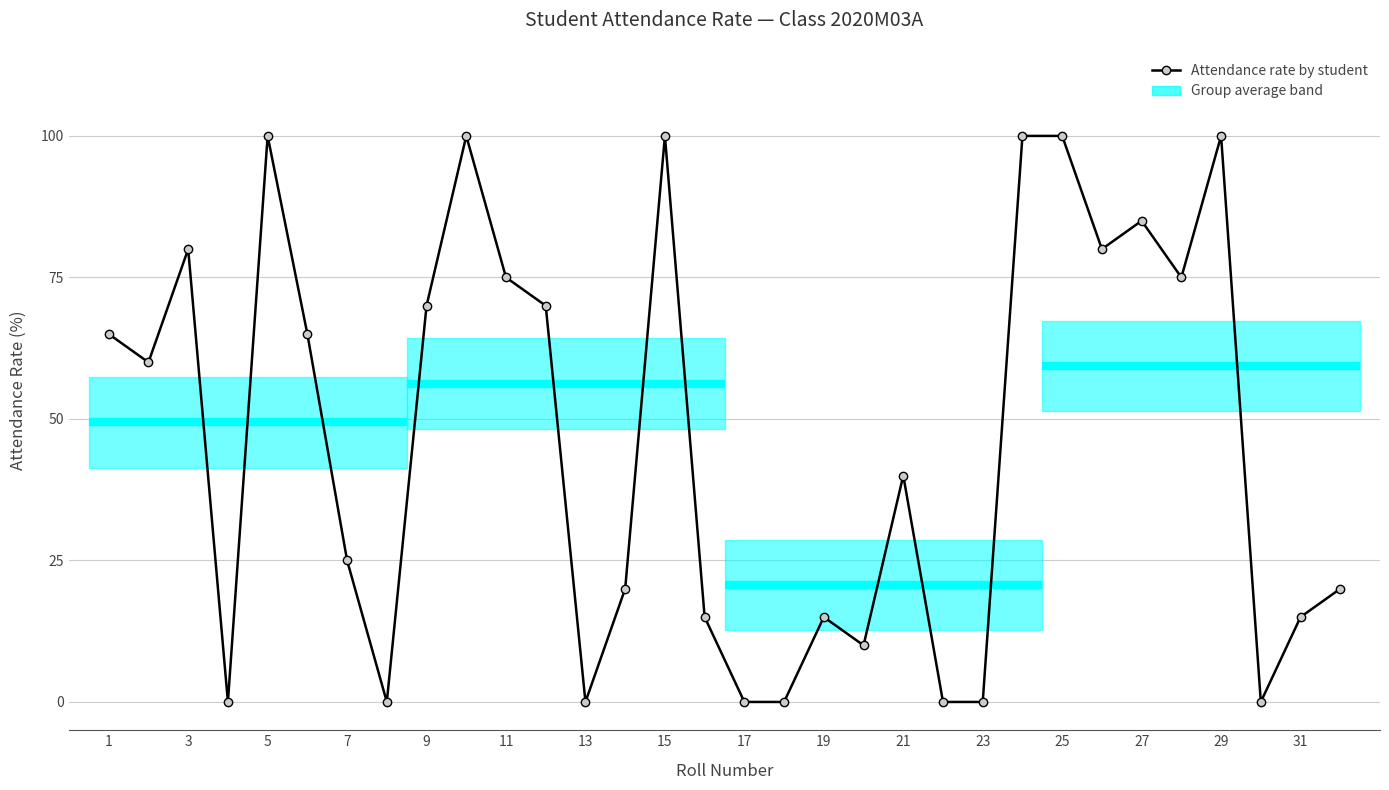

Is this an area chart (filled region under the line)?

No